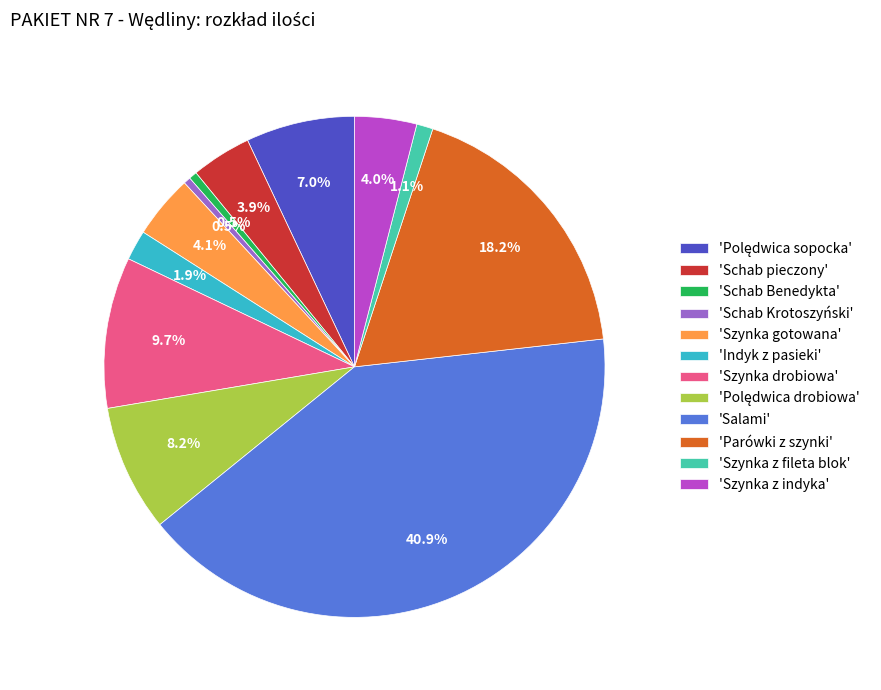

Does any single category account for the majority?

No